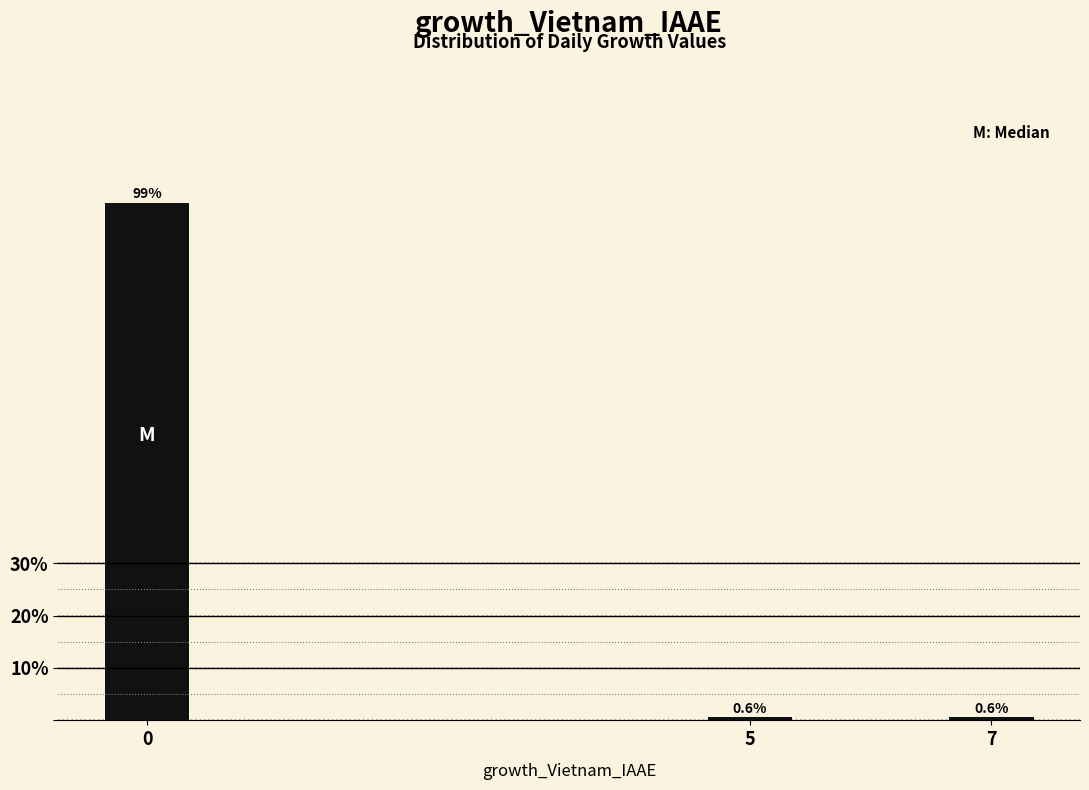

Reading left to right, list all the values displayed in this chart.

0=98.7	5=0.6	7=0.6